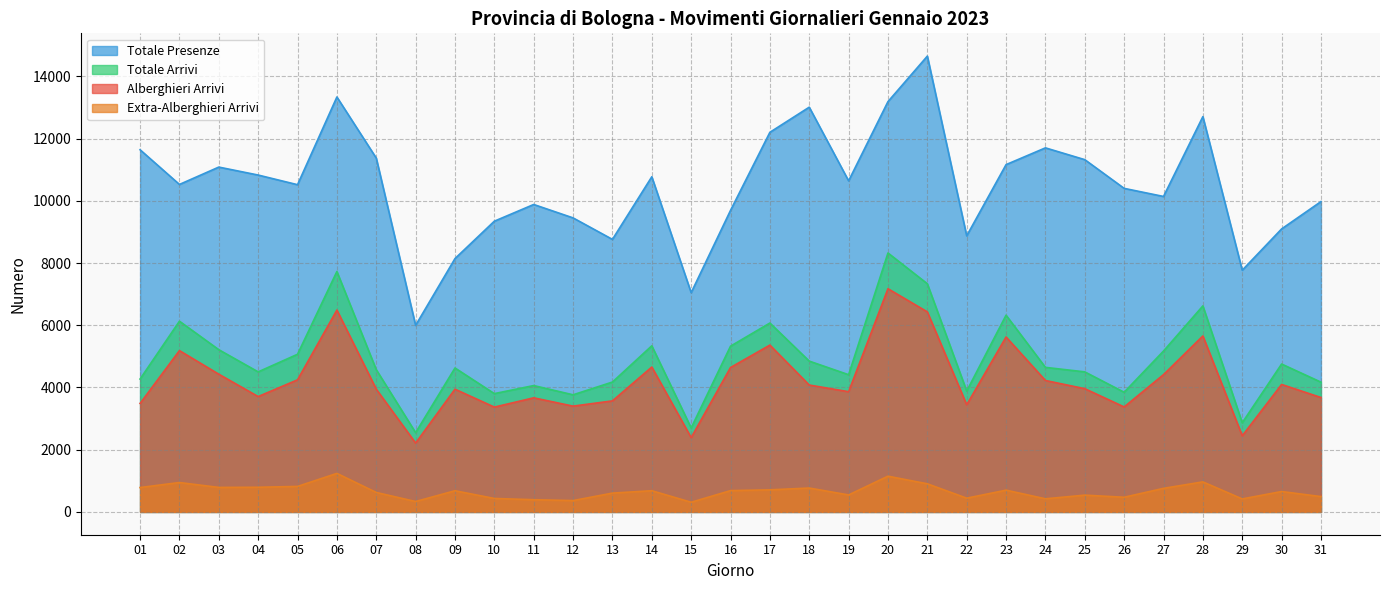

True or false: Totale Presenze has a value of 17825 at 26.

False